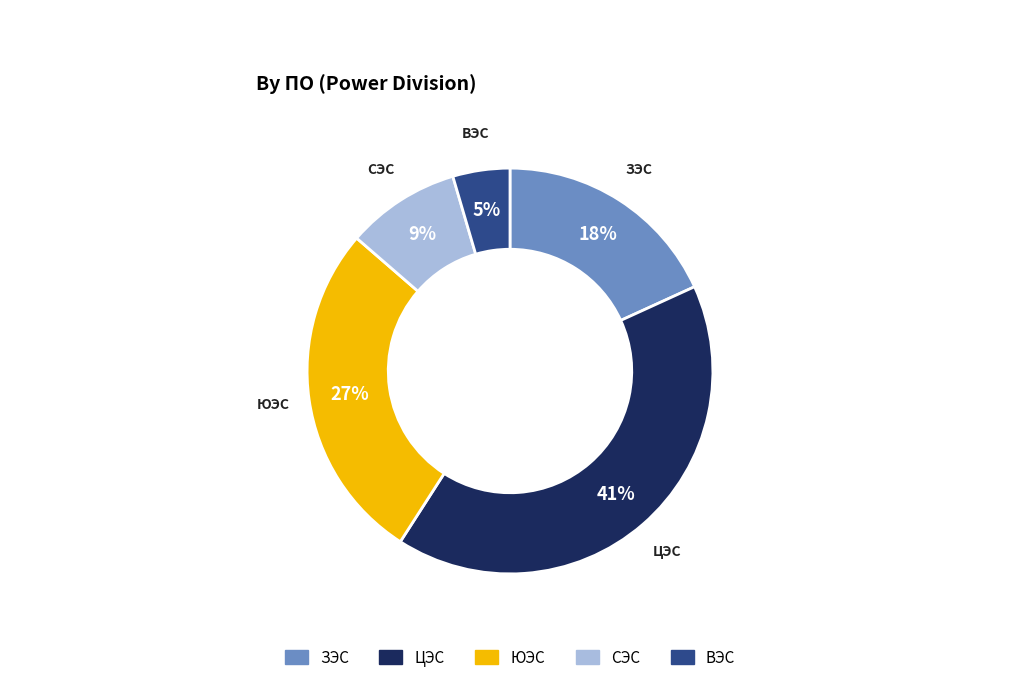

Which has a higher value, ВЭС or ЗЭС?

ЗЭС